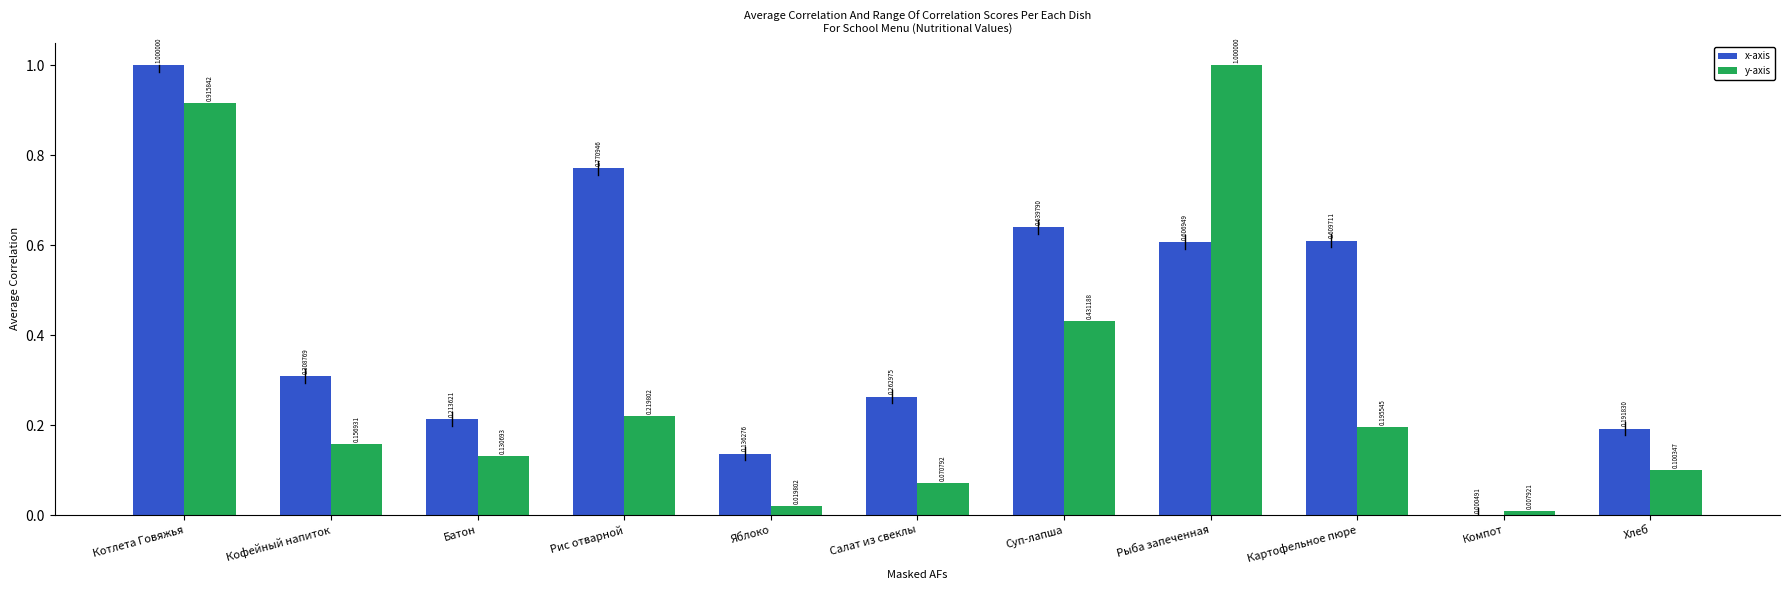

Is it true that x-axis equals 0.1 at Яблоко?

True